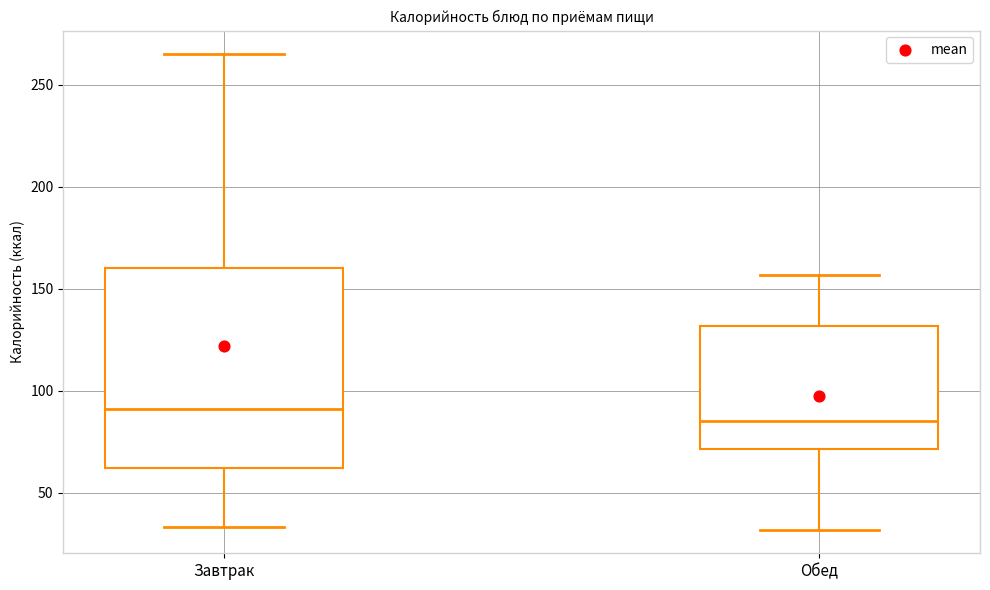

Reading left to right, transcribe this box plot: for each box, give where its median line is, the range the box spans, and where its two whiskers end, as read against the y-axis. The values are not printed on the chart, so give them approximately, as read against the axis.

Завтрак: median 90, box 60 to 160, whiskers 35 to 265
Обед: median 85, box 70 to 130, whiskers 30 to 155